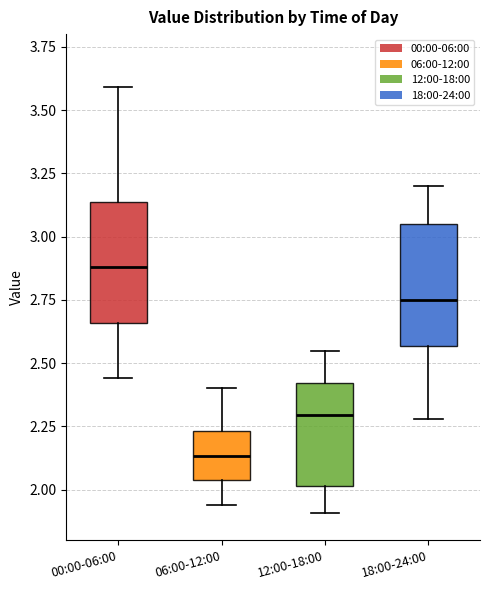

Reading left to right, read every box against the y-axis: the position of its median line, the range the box covers, and the ends of its whiskers. The values are not printed on the chart, so give them approximately, as read against the axis.

00:00-06:00: median 2.90, box 2.65 to 3.15, whiskers 2.45 to 3.60
06:00-12:00: median 2.15, box 2.05 to 2.25, whiskers 1.95 to 2.40
12:00-18:00: median 2.30, box 2.00 to 2.40, whiskers 1.90 to 2.55
18:00-24:00: median 2.75, box 2.55 to 3.05, whiskers 2.30 to 3.20